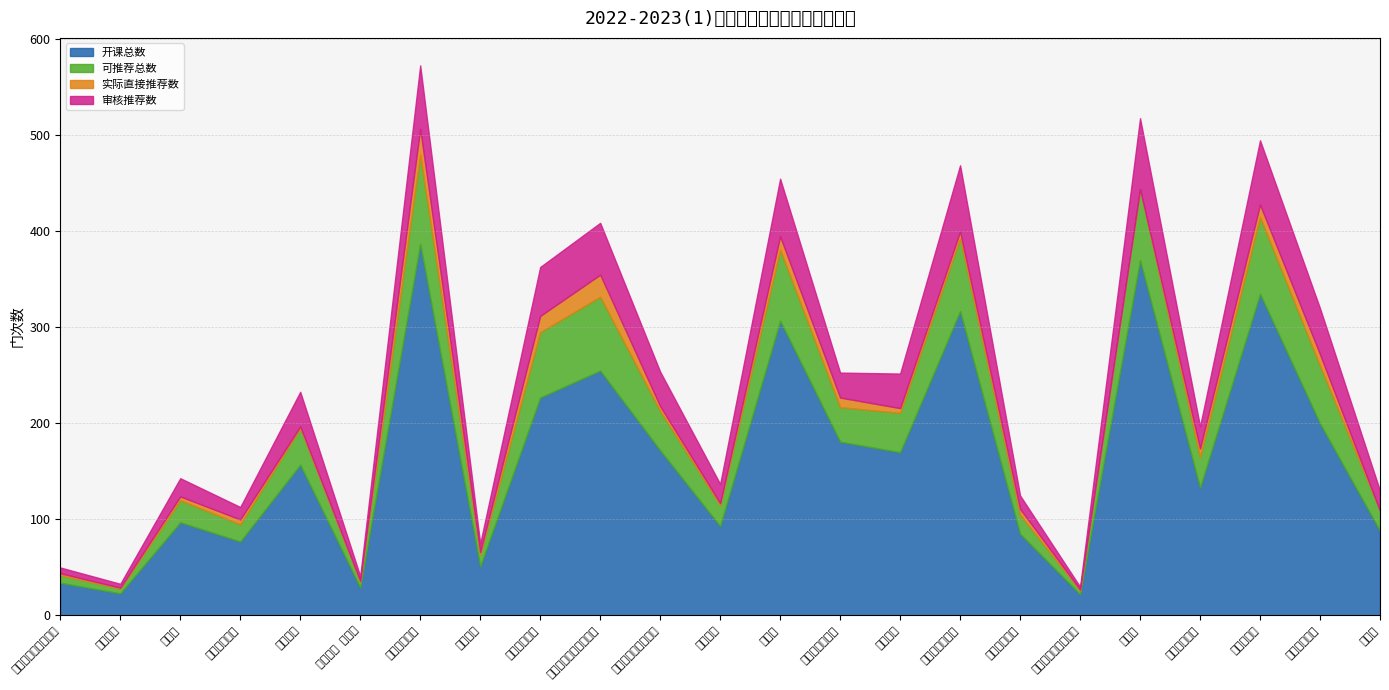

Where is the first local minimum for 实际直接推荐数?

创业学院